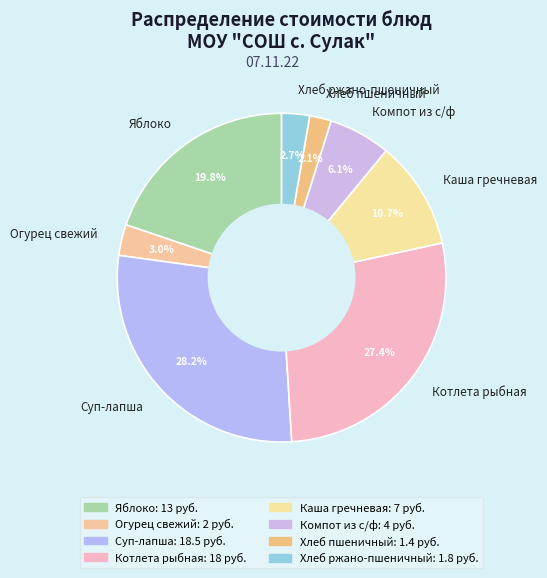

Do Яблоко and Хлеб ржано-пшеничный together represent more than half of the pie?

No